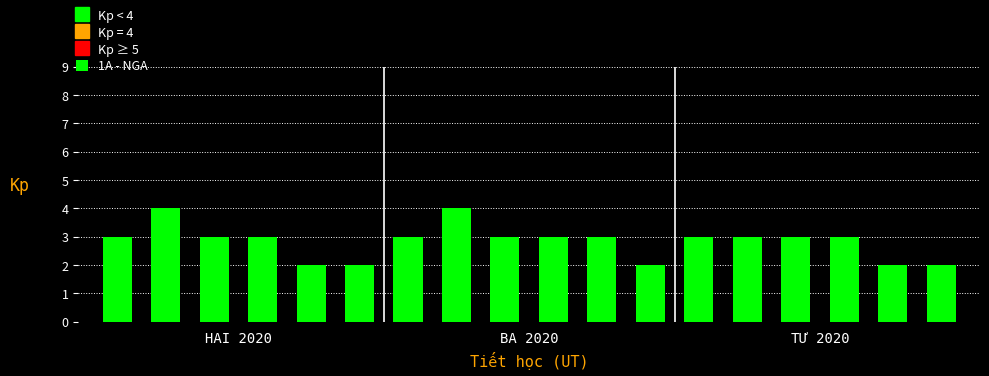

Reading left to right, extract all data points from this chart.

3	4	3	3	2	2	3	4	3	3	3	2	3	3	3	3	2	2